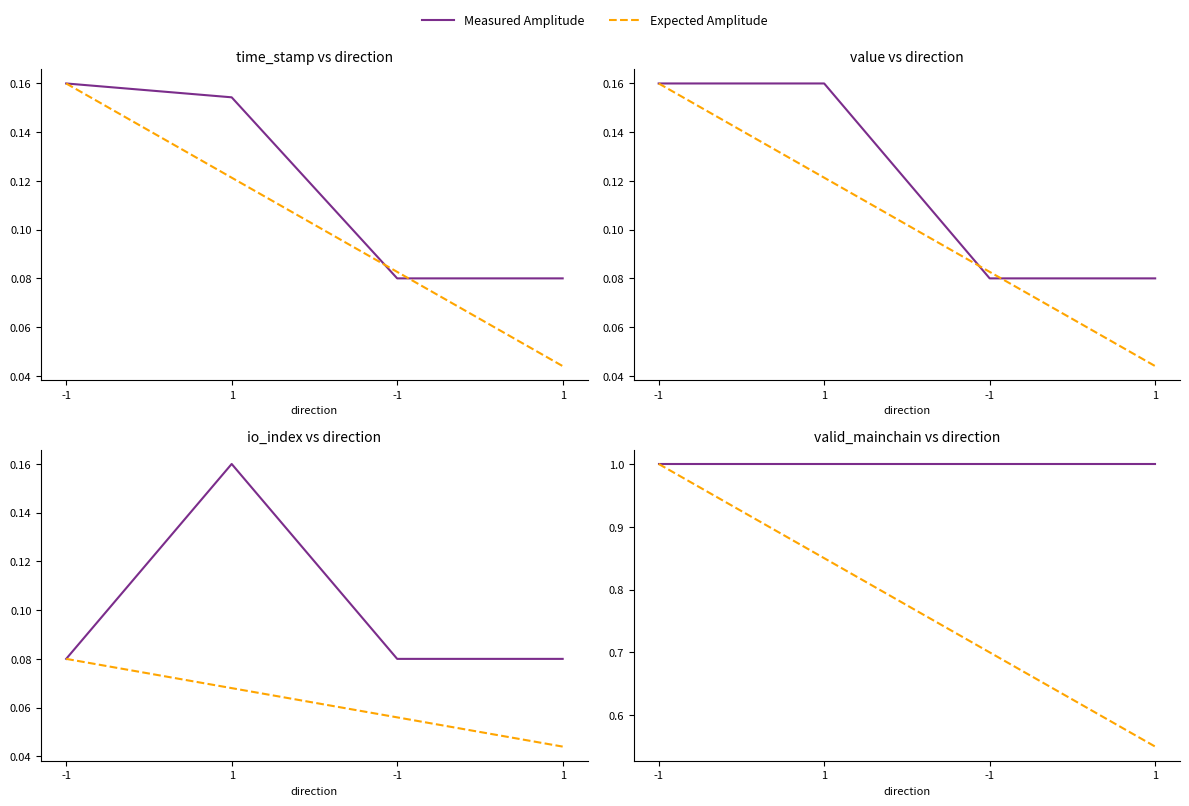

What is the label of the 4th point from the right?

-1